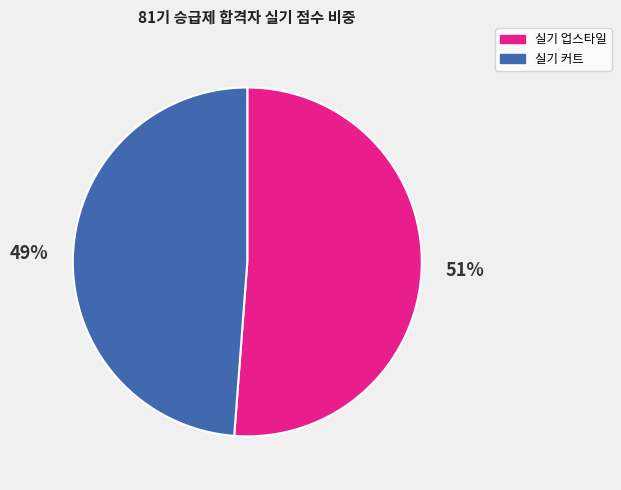

To the nearest percent, what portion does 실기 업스타일 represent?

51%